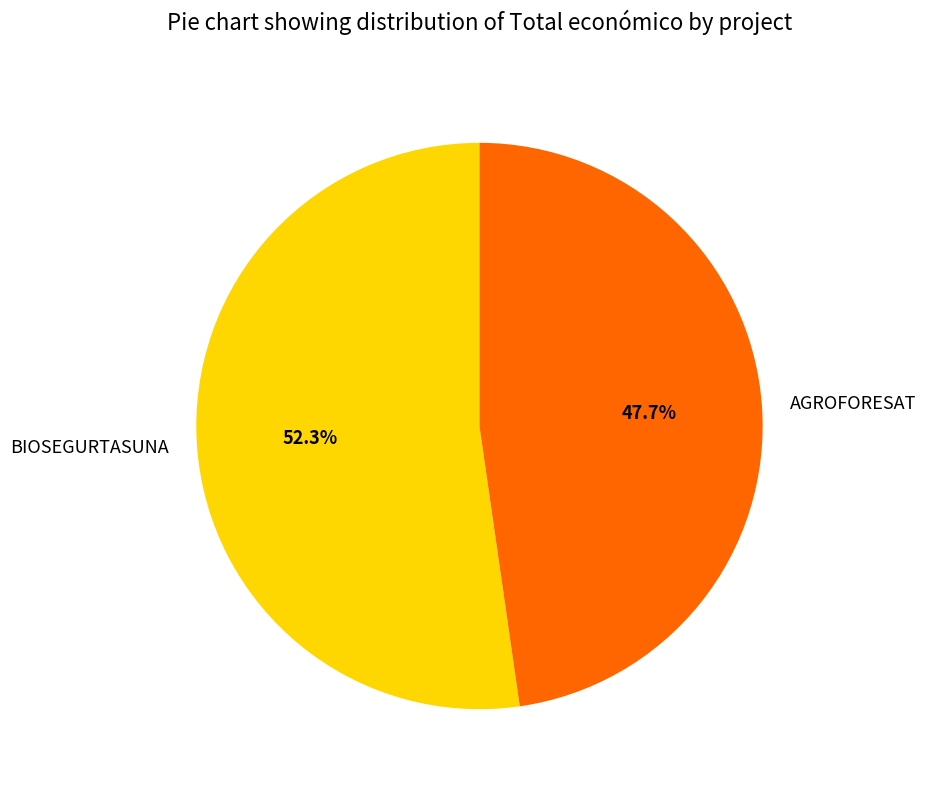

Approximately how many times larger is the value at BIOSEGURTASUNA compared to AGROFORESAT?

1.1